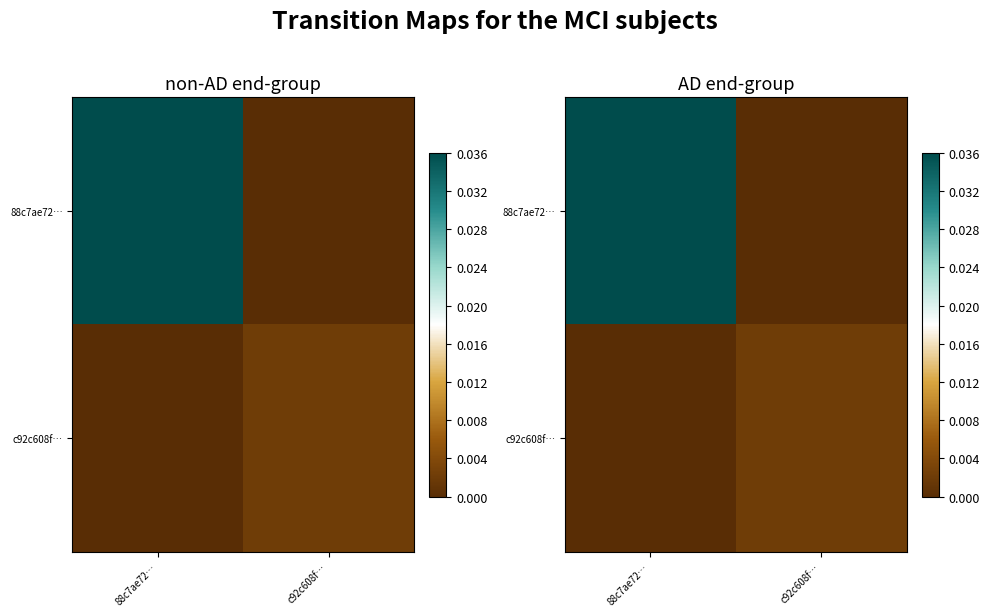

How many 88c7ae72… values are between 0 and 1?

2